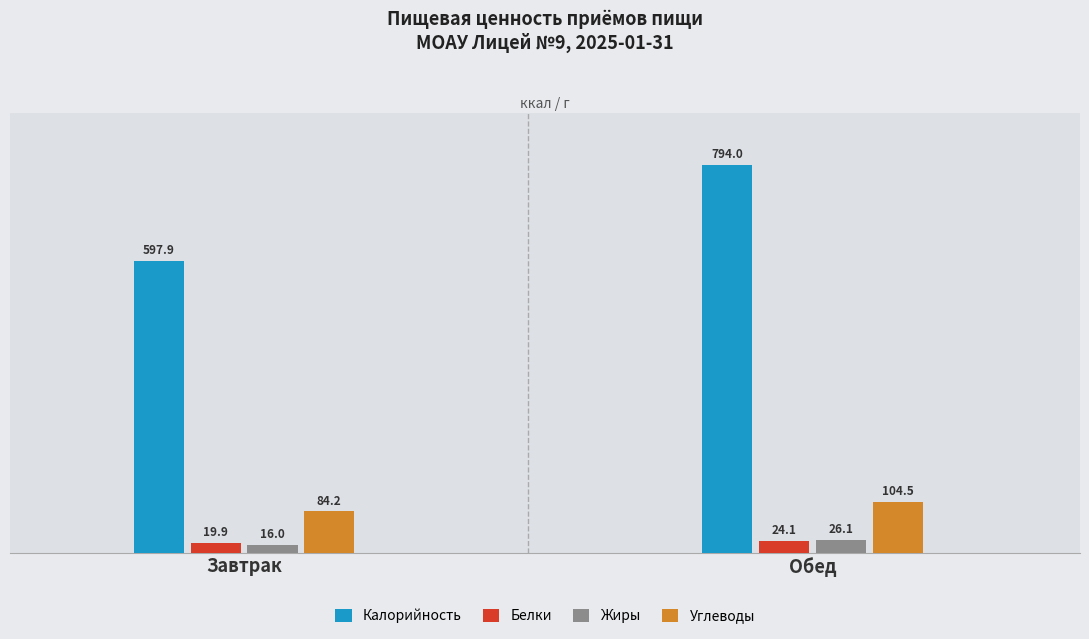

At Завтрак, list the series in order from largest to smallest.

Калорийность, Углеводы, Белки, Жиры